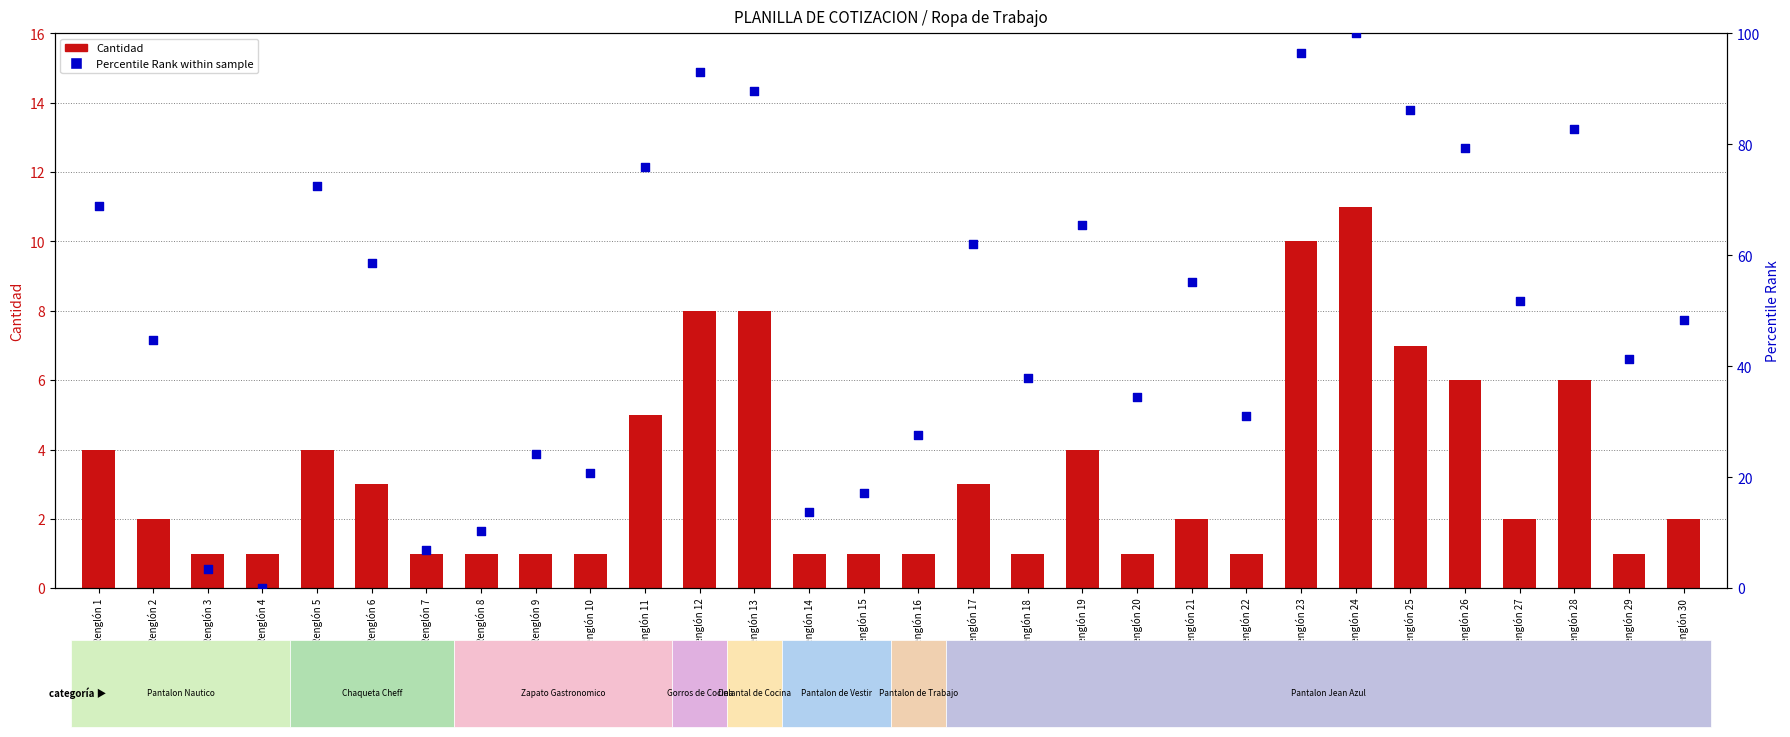

What are all the series names shown in the legend?

Cantidad, Percentile Rank within sample